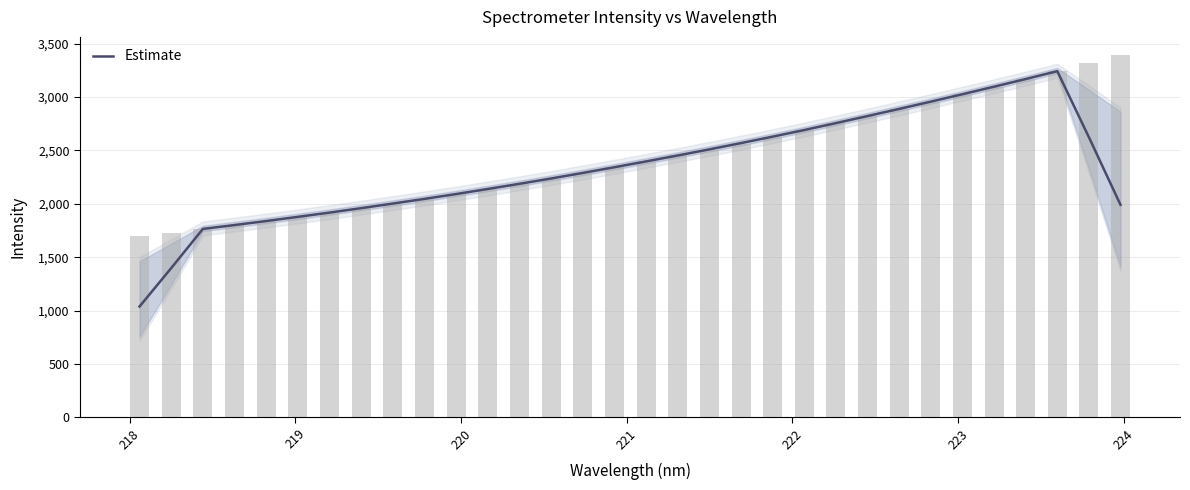

How many bars are there in total?

32